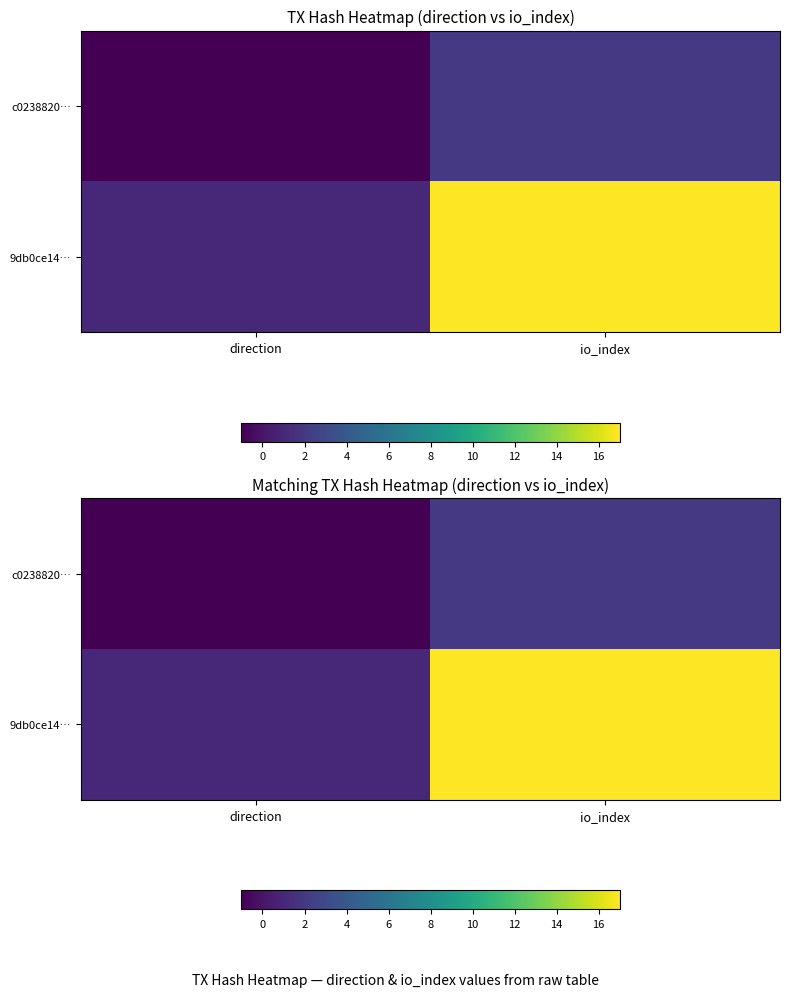

Is the value of c0238820… at direction greater than the value of 9db0ce14… at direction?

No